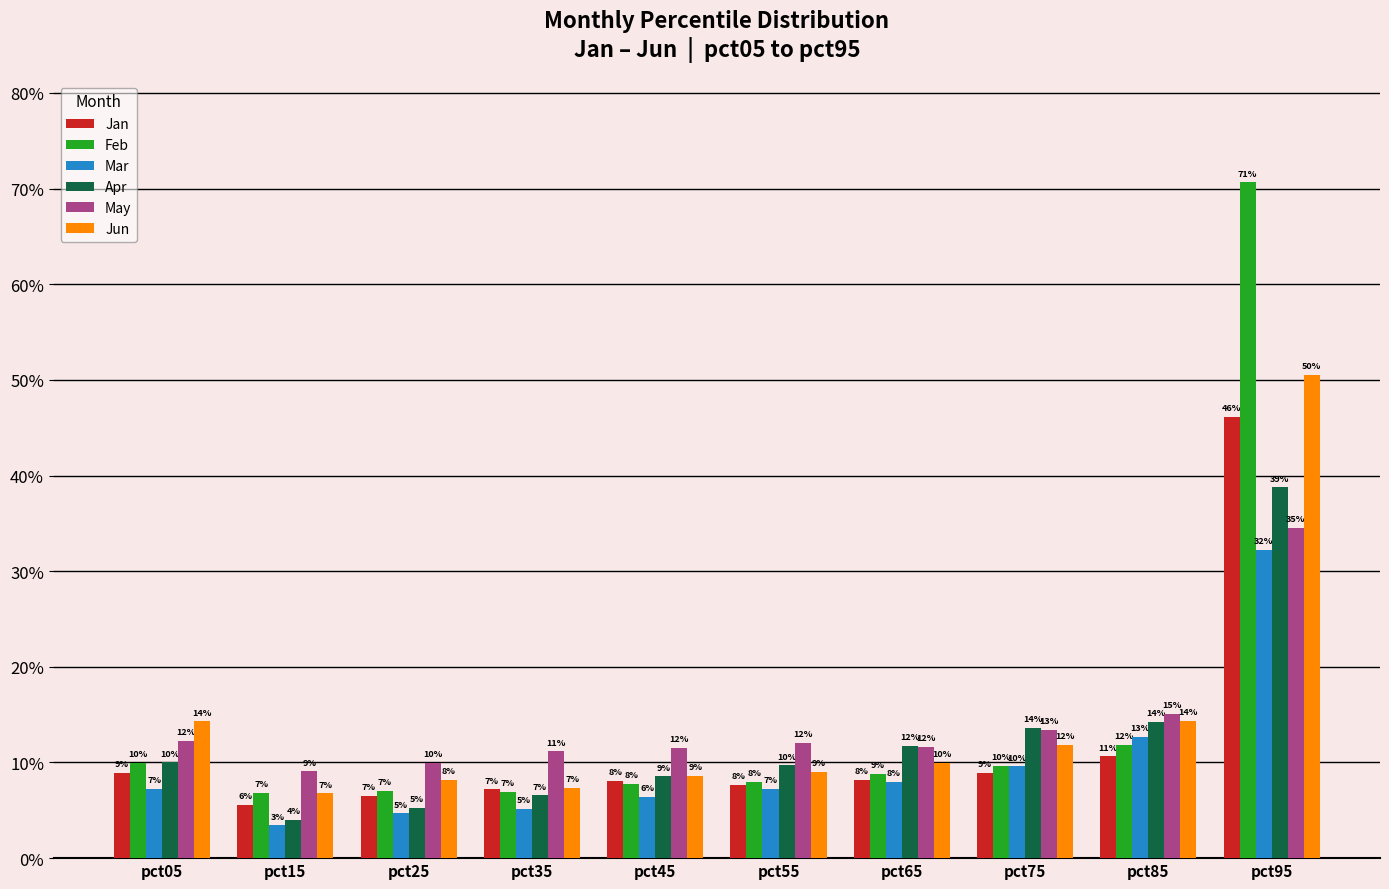

Reading right to left, what are all the values shown in this chart?

Jan: 0.5	0.1	0.1	0.1	0.1	0.1	0.1	0.1	0.1	0.1
Feb: 0.7	0.1	0.1	0.1	0.1	0.1	0.1	0.1	0.1	0.1
Mar: 0.3	0.1	0.1	0.1	0.1	0.1	0.1	0.0	0.0	0.1
Apr: 0.4	0.1	0.1	0.1	0.1	0.1	0.1	0.1	0.0	0.1
May: 0.3	0.2	0.1	0.1	0.1	0.1	0.1	0.1	0.1	0.1
Jun: 0.5	0.1	0.1	0.1	0.1	0.1	0.1	0.1	0.1	0.1